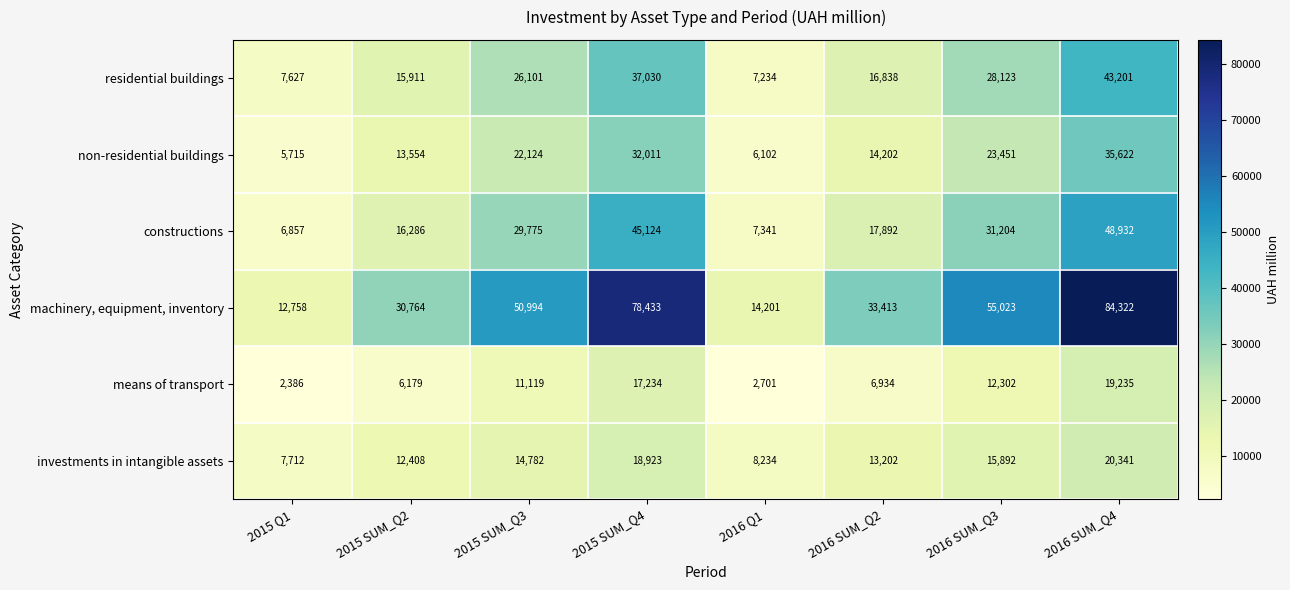

At which category is the sum across all series the highest?

2016 SUM_Q4